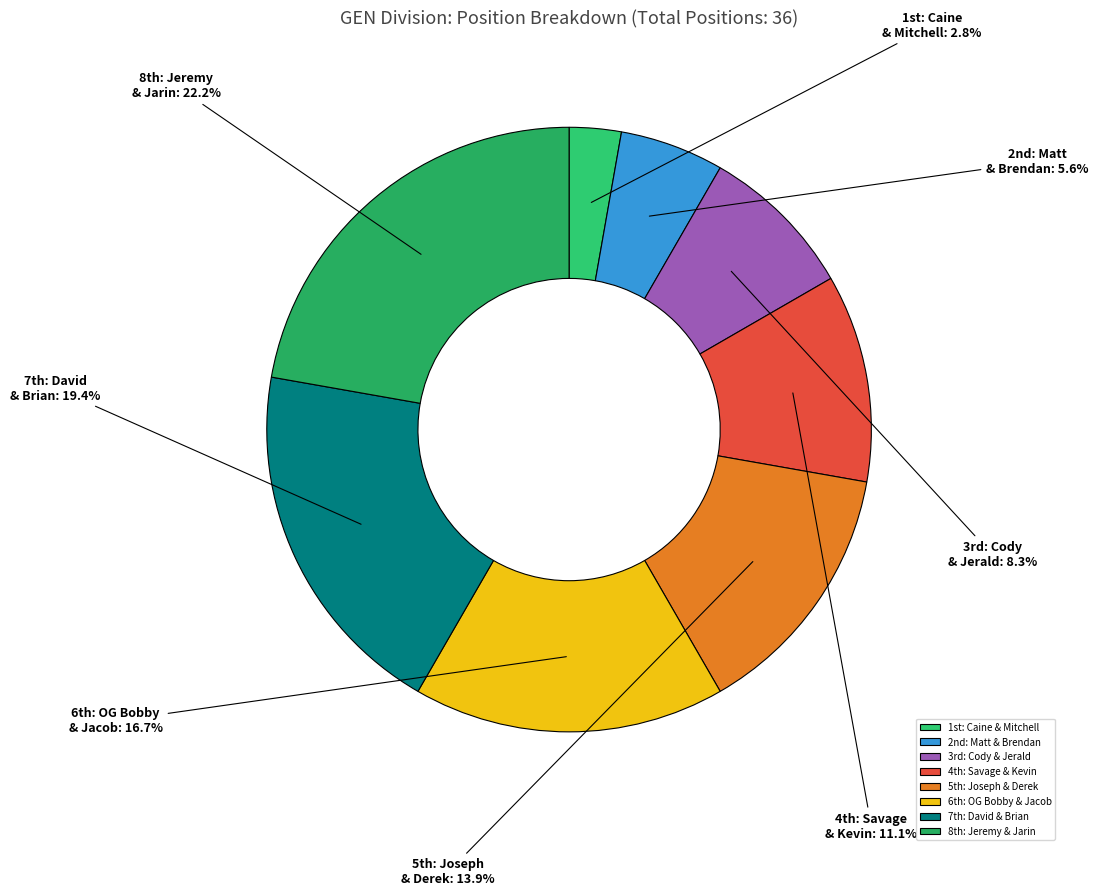

Is there any slice that represents more than half of the pie?

No